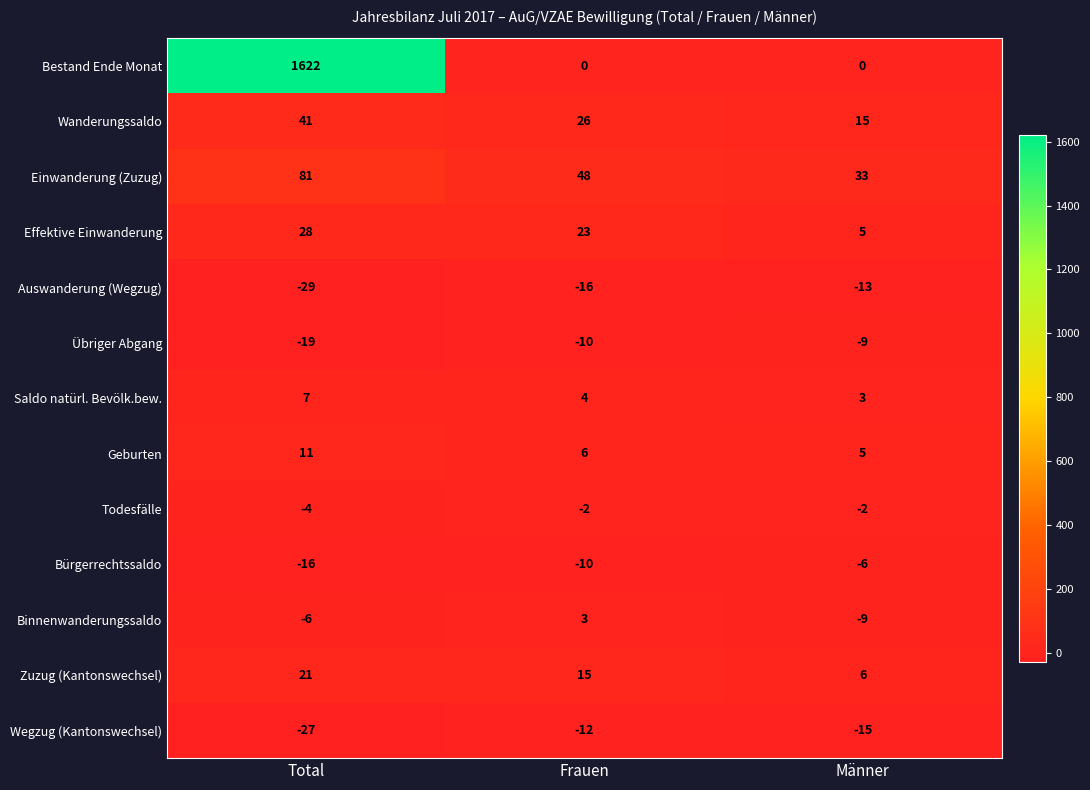

Which series has the largest range (max minus min)?

Bestand Ende Monat